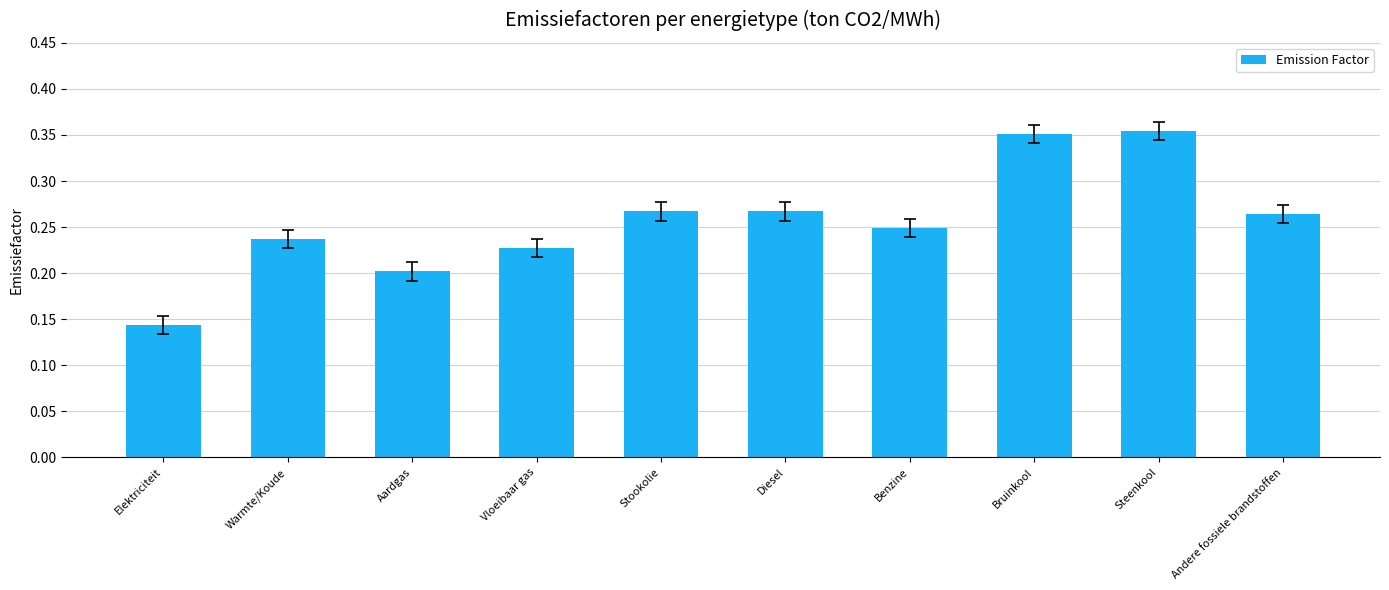

What is the label of the 1st bar from the left?

Elektriciteit